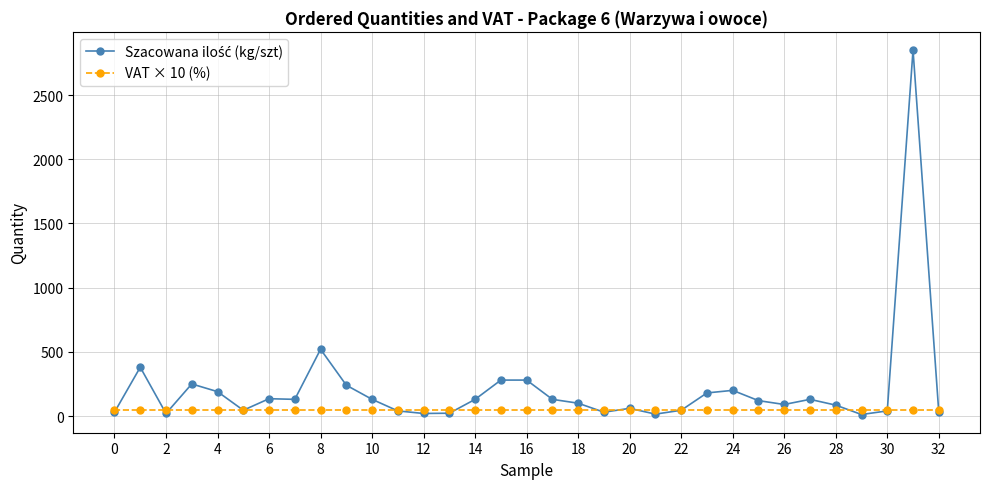

What is the greatest value displayed?

2850